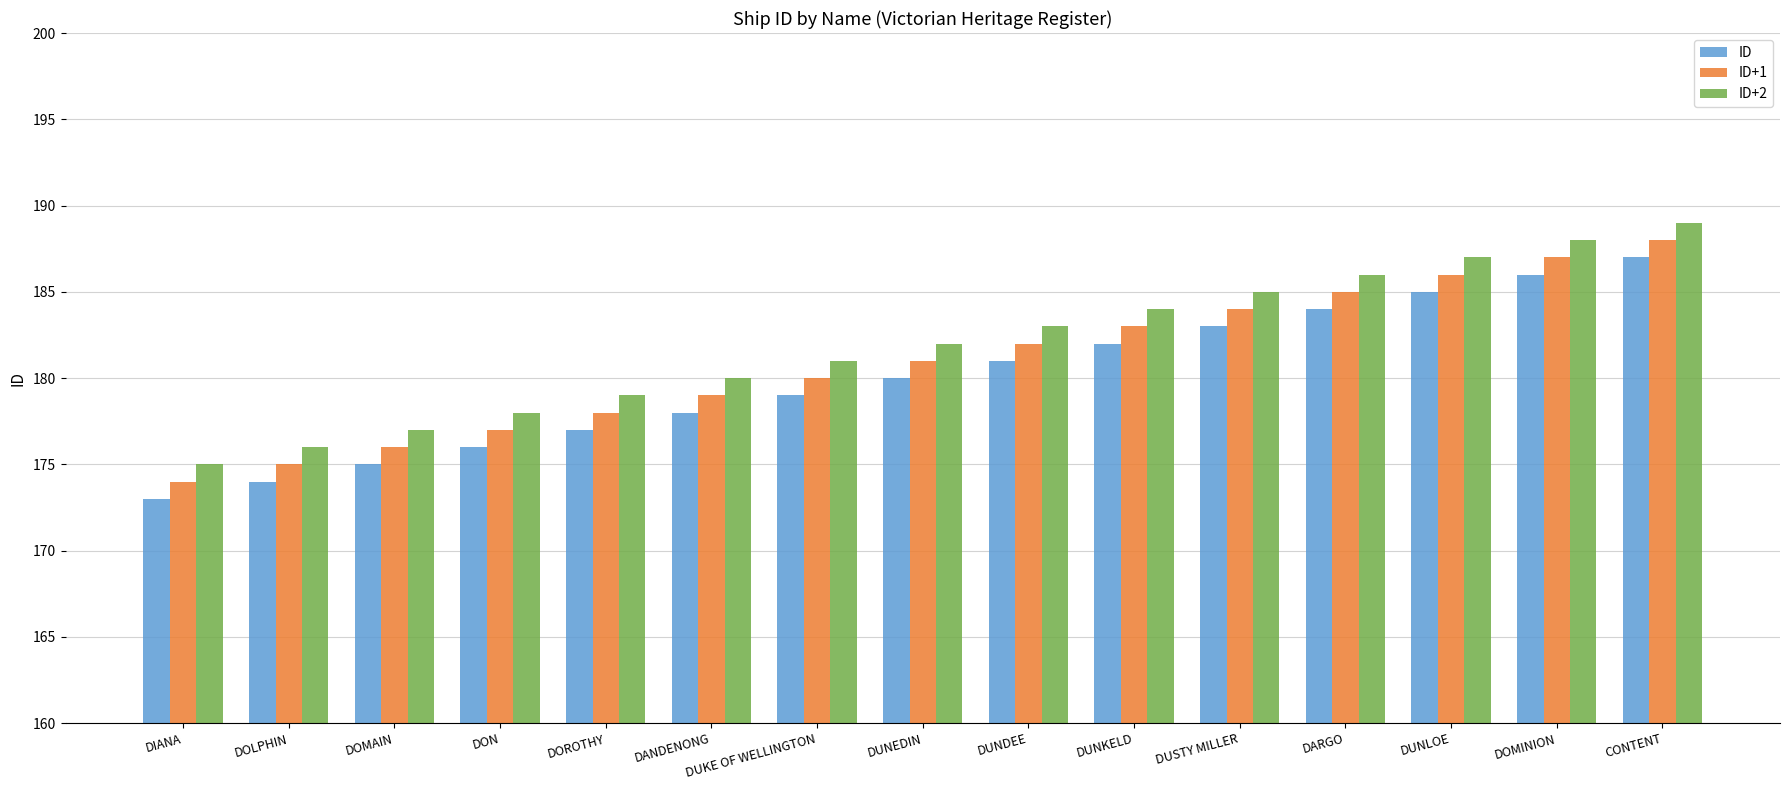

What is the label of the 12th bar from the right?

DON